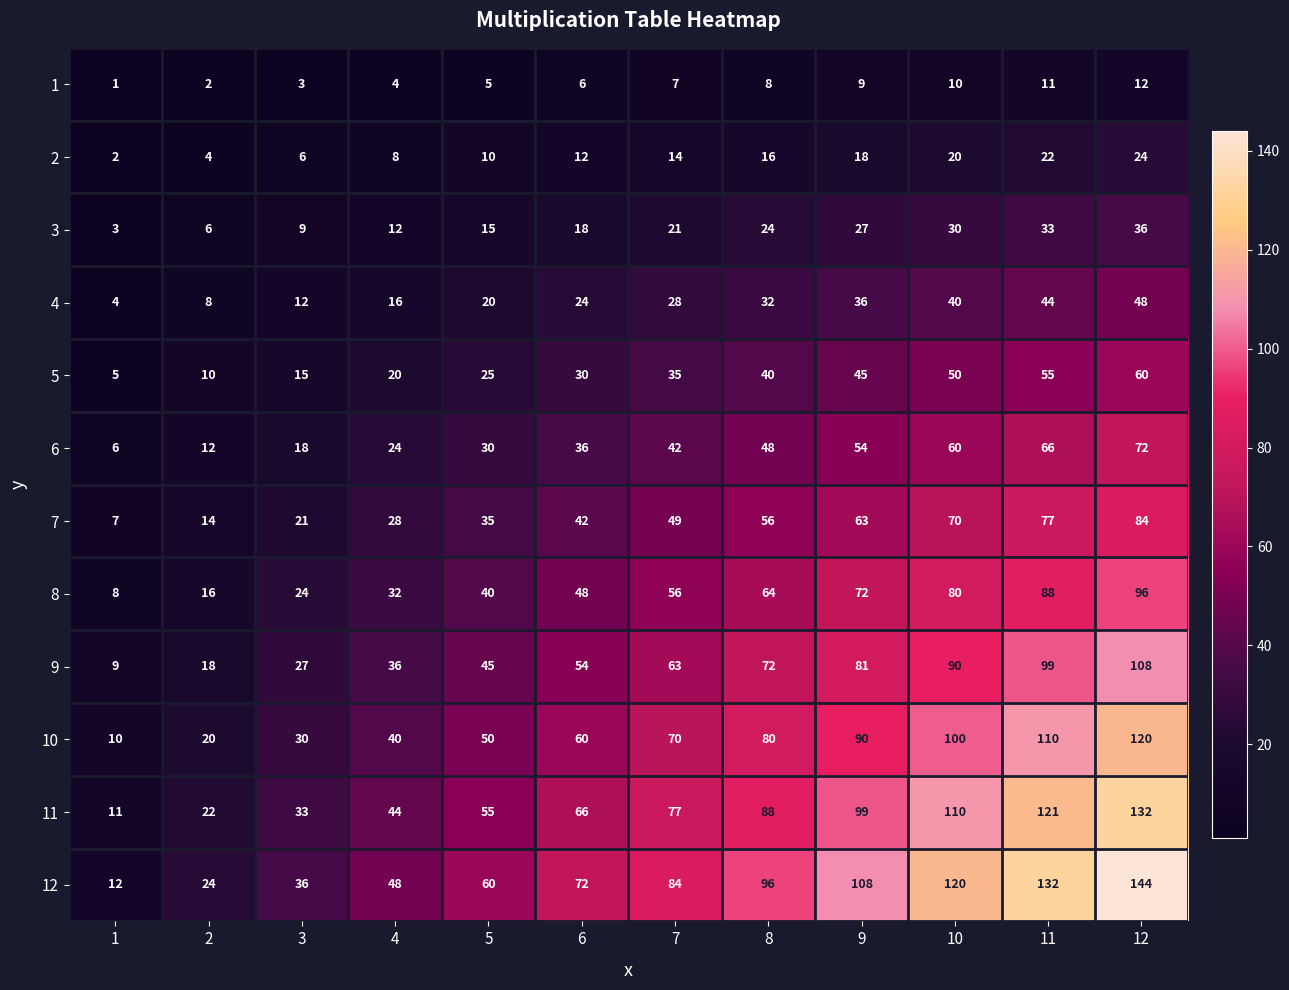

At which category is the sum across all series the highest?

12